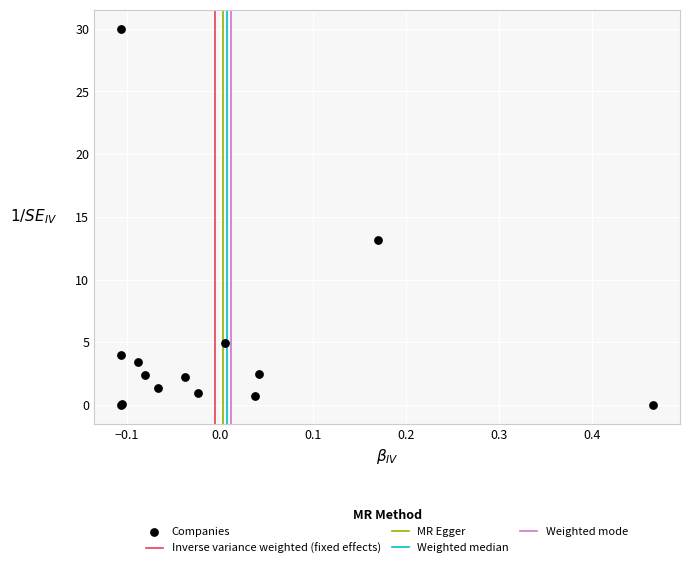

What Y value in the scatter plot is closest to 14?

13.2